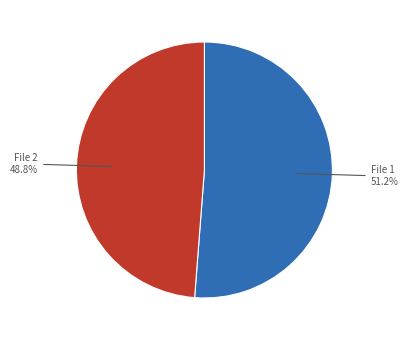

Is File 1 the majority of the pie?

Yes